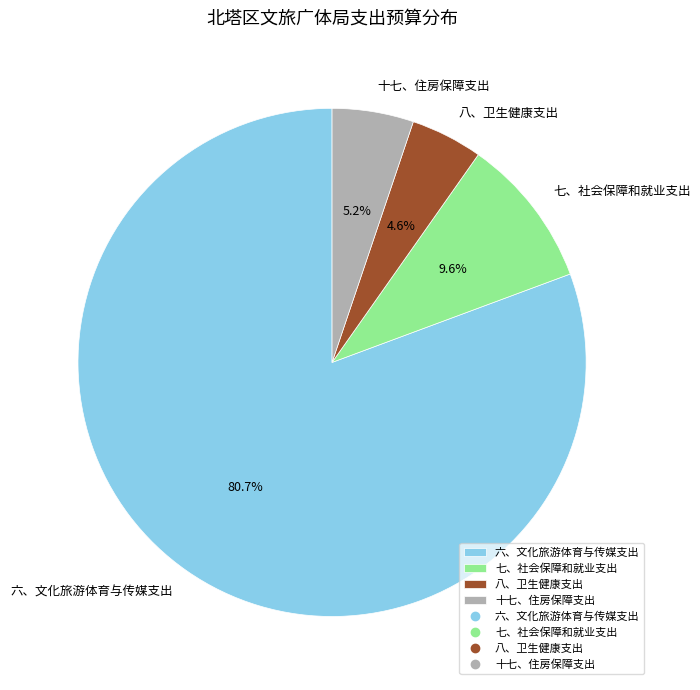

Which has a higher value, 八、卫生健康支出 or 七、社会保障和就业支出?

七、社会保障和就业支出